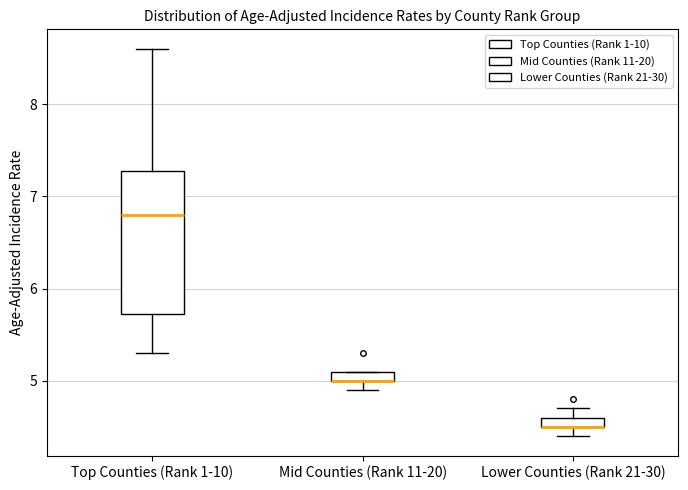

Where is the lower edge of the box for Lower Counties (Rank 21-30) on the y-axis? The values are not printed on the chart, so give them approximately, as read against the axis.

4.5